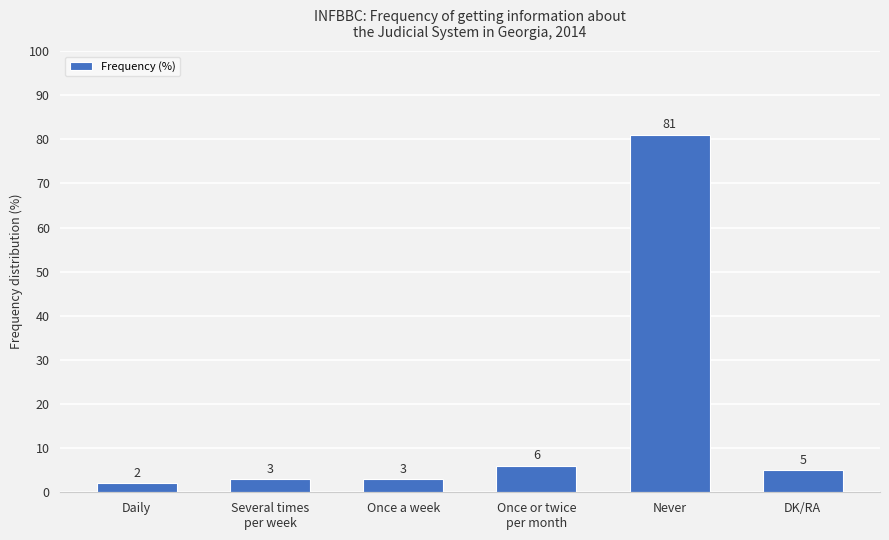

Reading left to right, extract all data points from this chart.

Daily=2	Several times
per week=3	Once a week=3	Once or twice
per month=6	Never=81	DK/RA=5